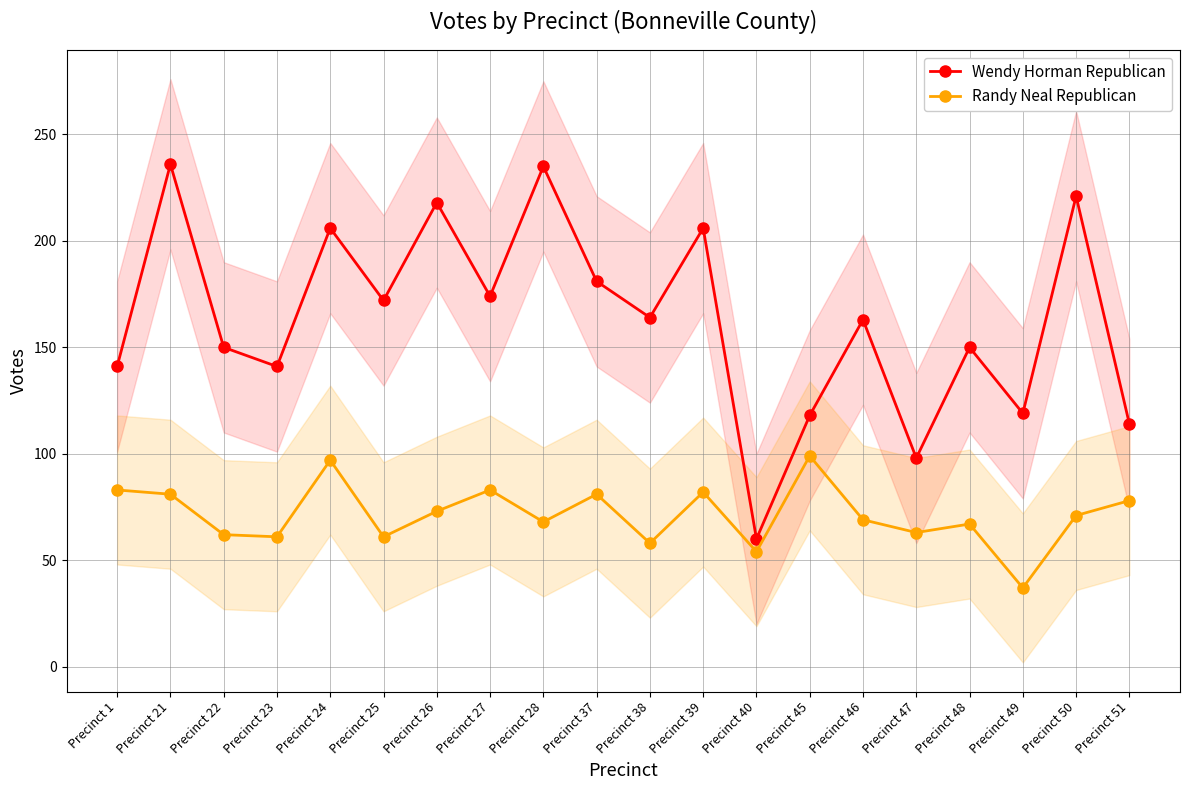

What is the difference between the second highest and second lowest values in the Randy Neal Republican series?

43